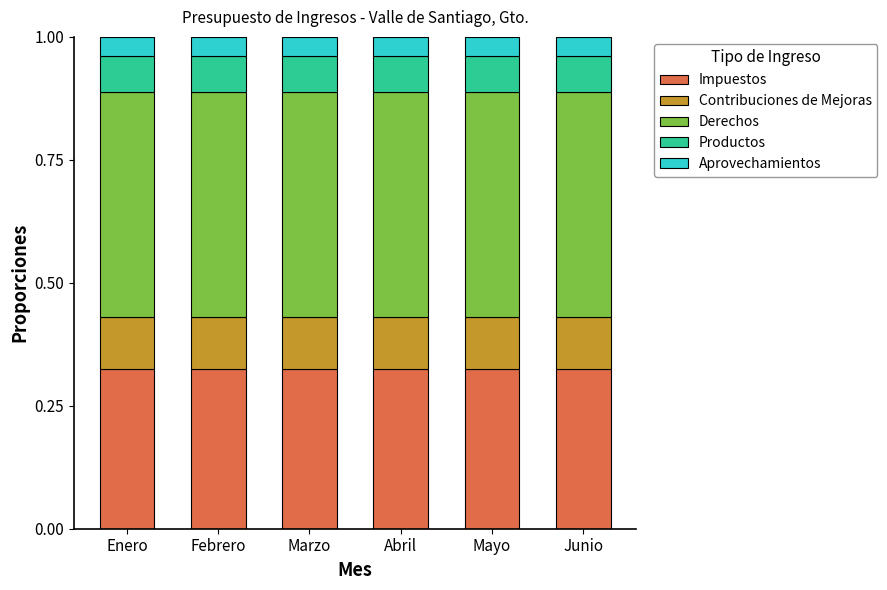

What is the total value across all series at Marzo?

1.0